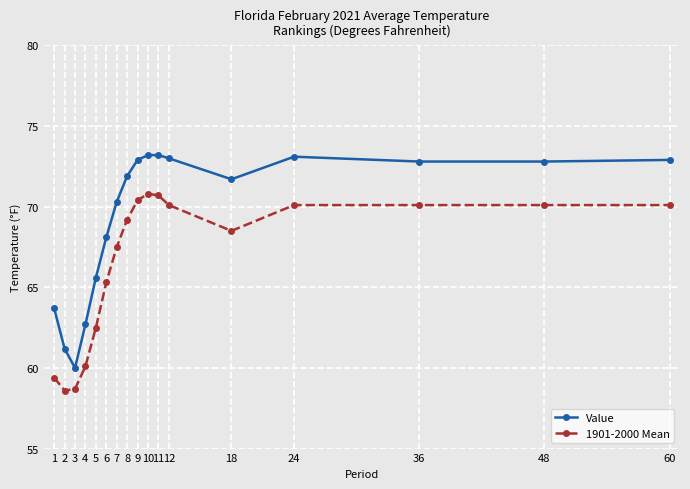

Where is Value nearest to the value 66?

5